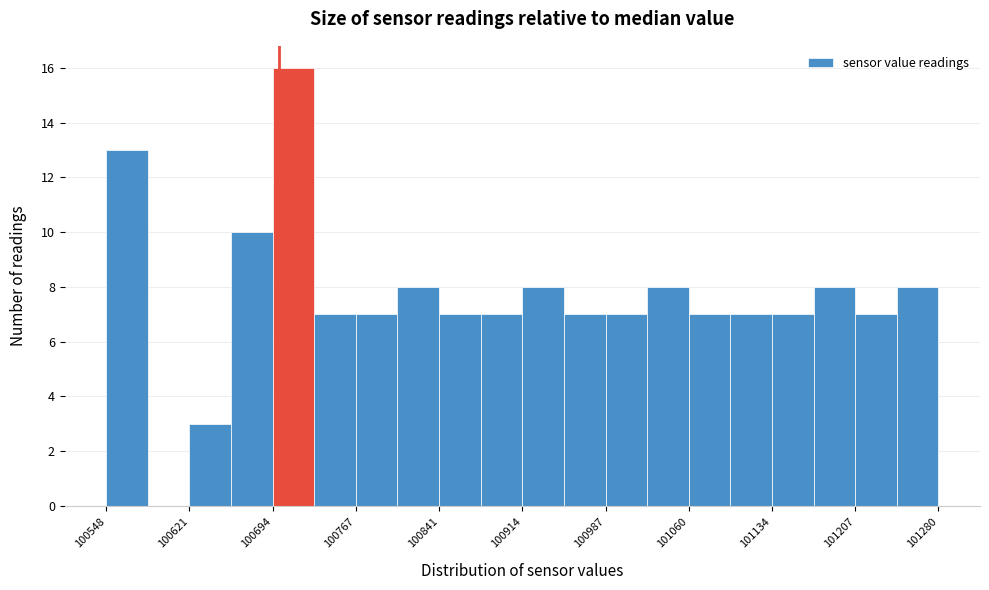

Around what value on the x-axis is the tallest bar? Give the approximate position of its centre, as read against the axis.

100710